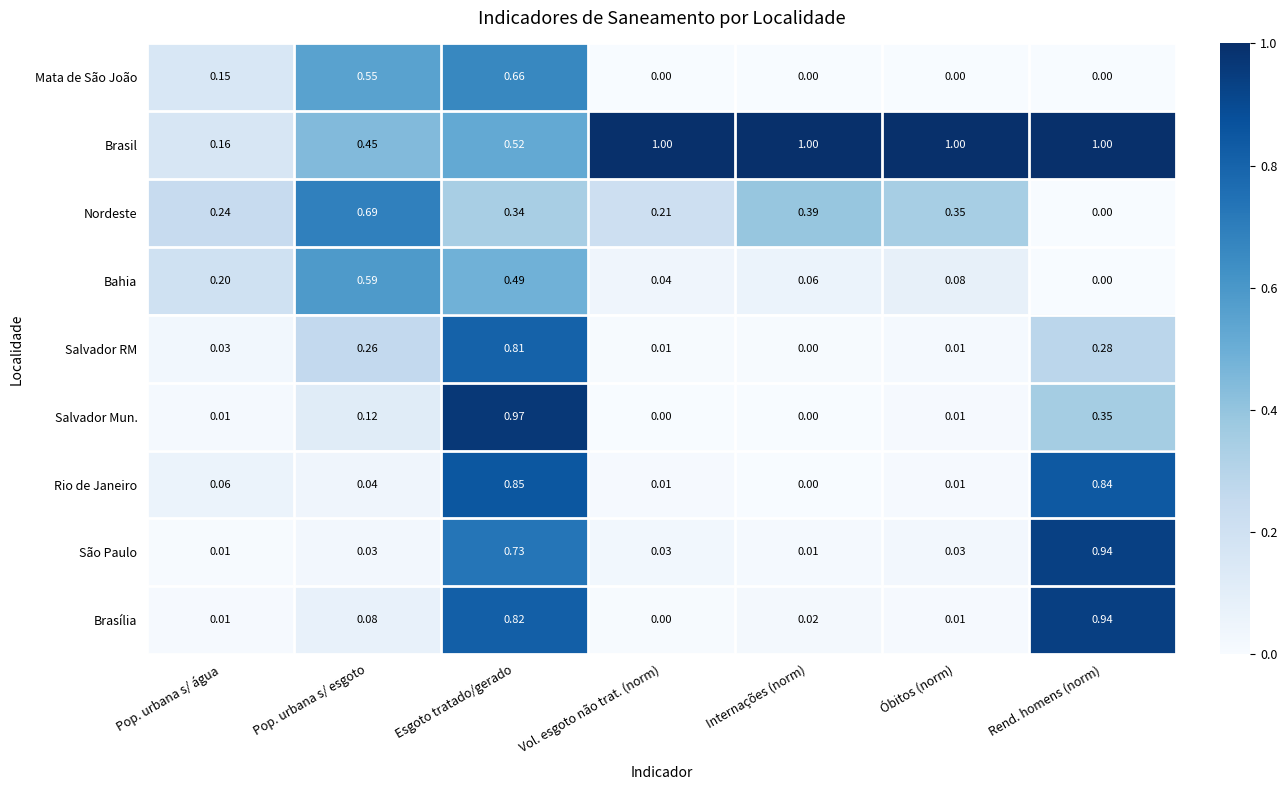

Rank the series at Esgoto tratado/gerado from lowest to highest value.

Nordeste, Bahia, Brasil, Mata de São João, São Paulo, Salvador RM, Brasília, Rio de Janeiro, Salvador Mun.